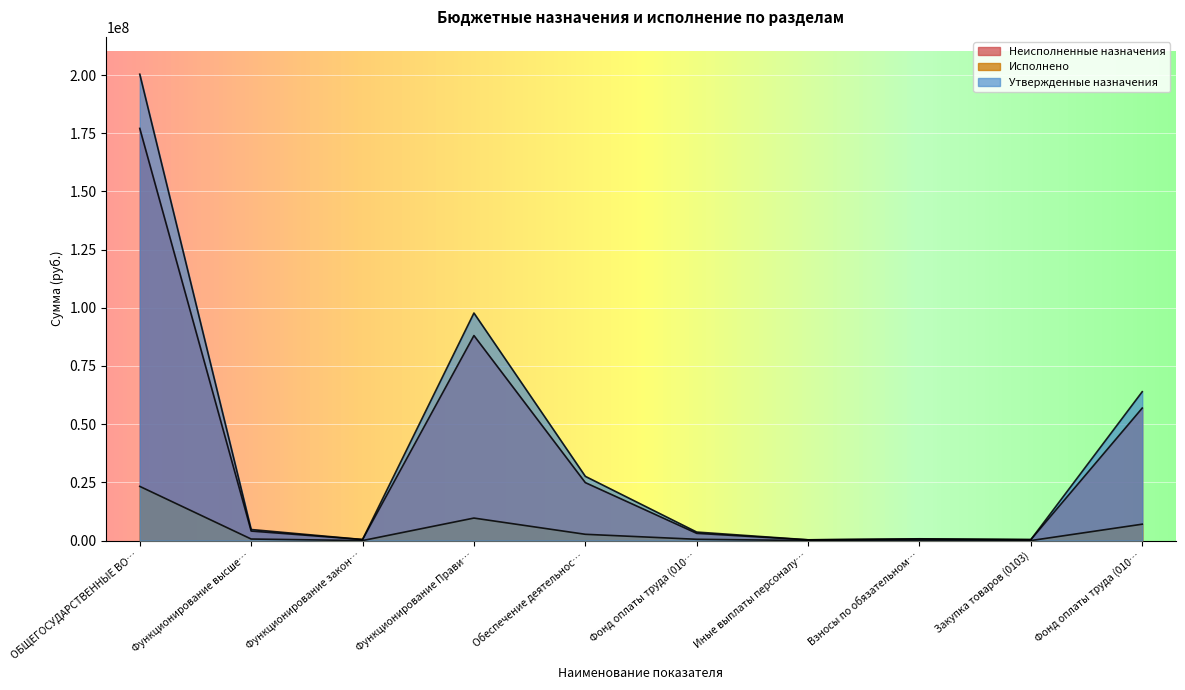

What position from the right is Фонд оплаты труда (0104)?

1